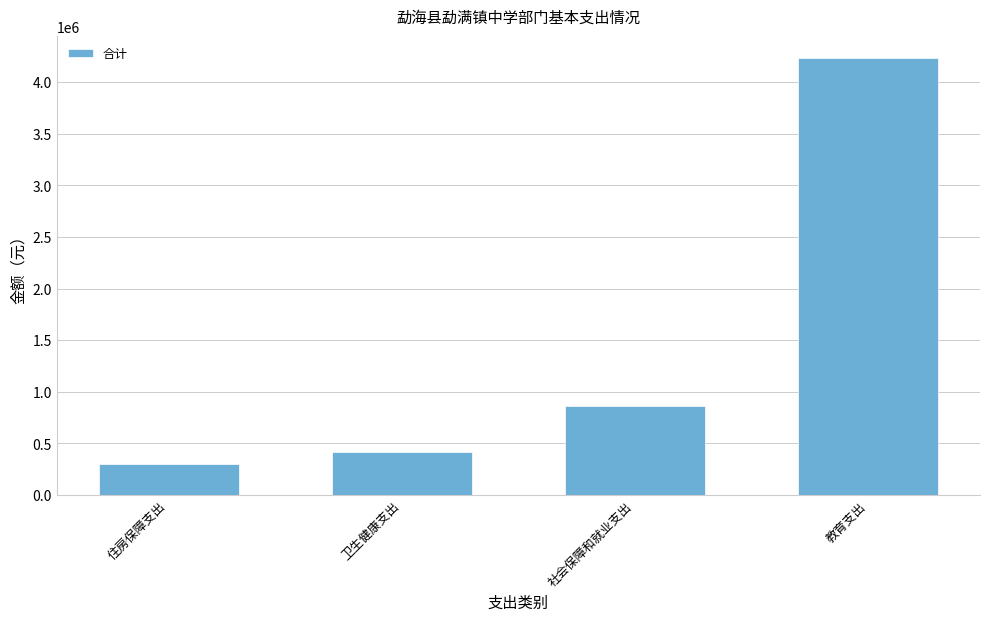

What is the sum of all values?

5816960.1